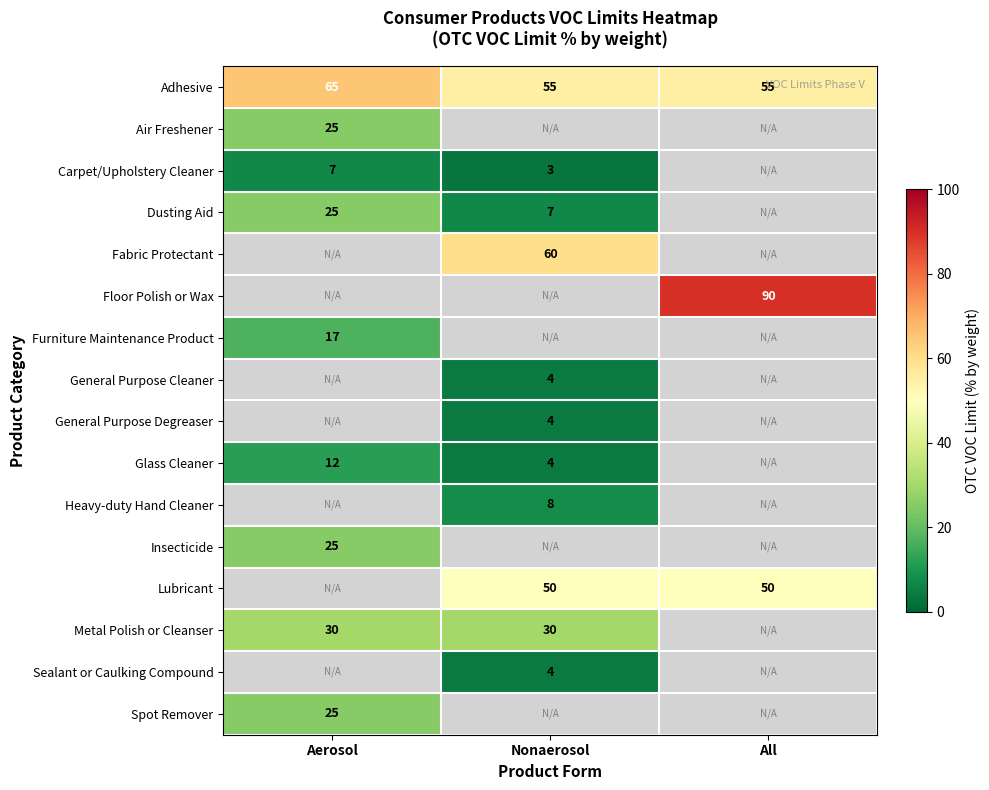

True or false: Lubricant has a value of 86 at Nonaerosol.

False